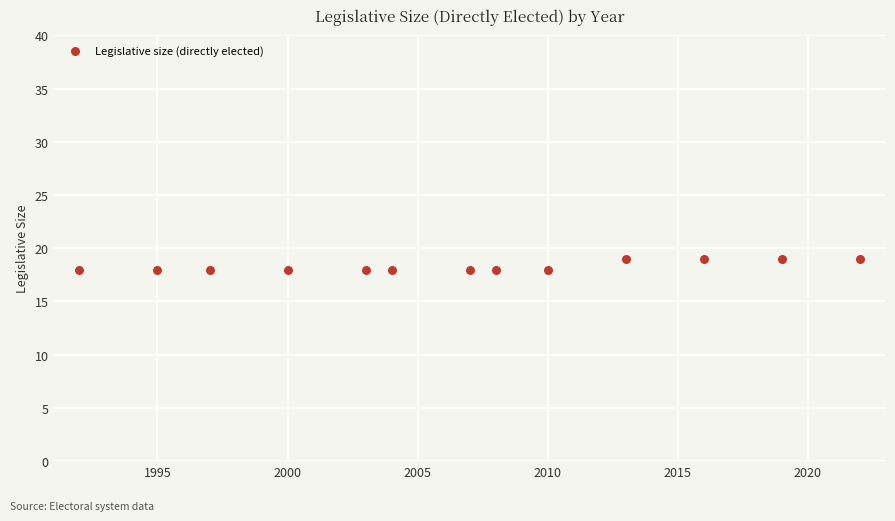

What is the range of X values (max minus min)?

30